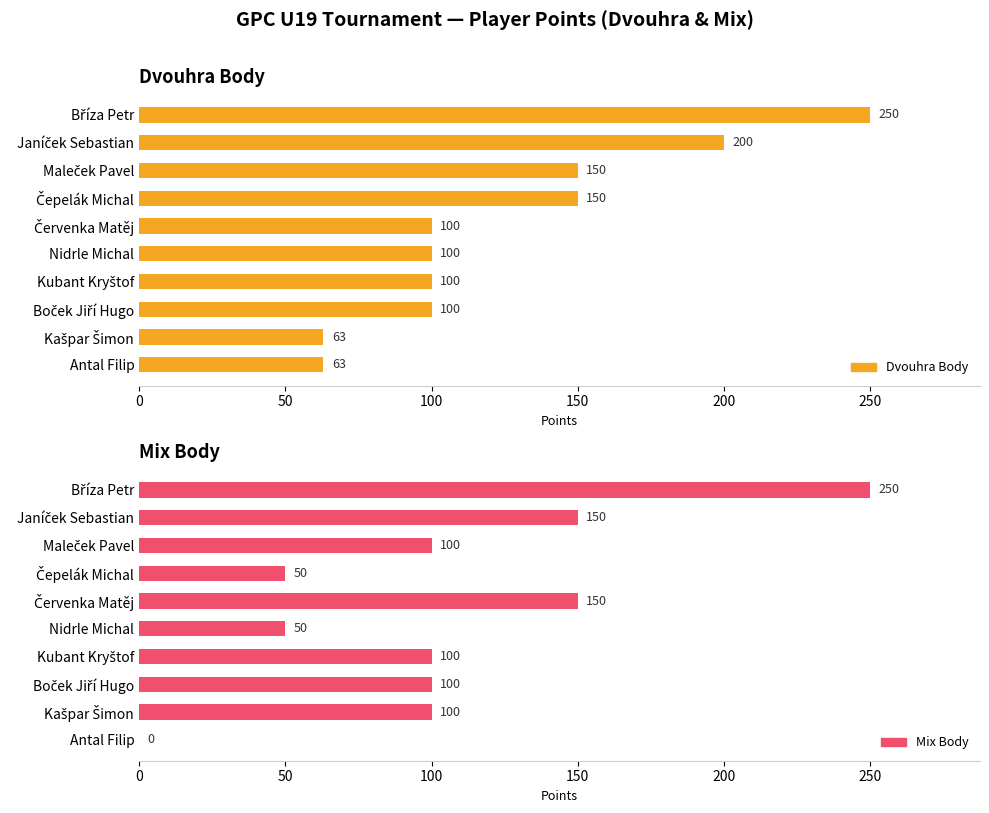

What position from the right is Janíček Sebastian?

9